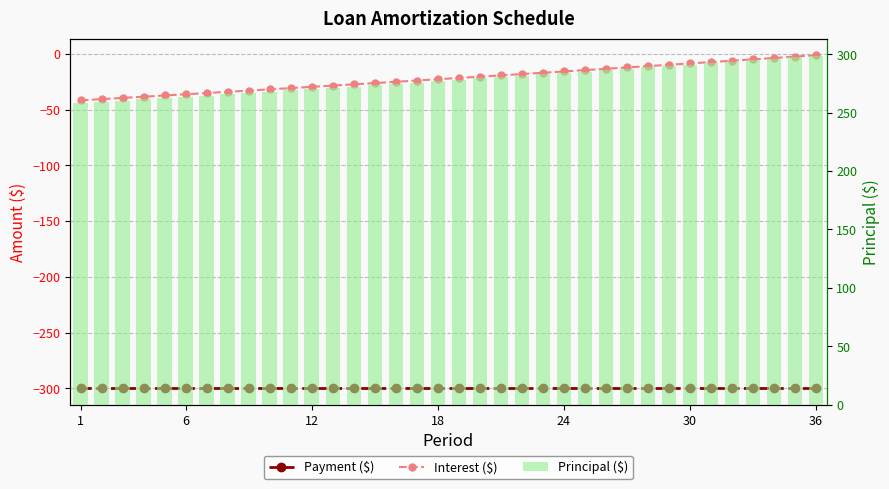

At which category is the sum across all series the highest?

36